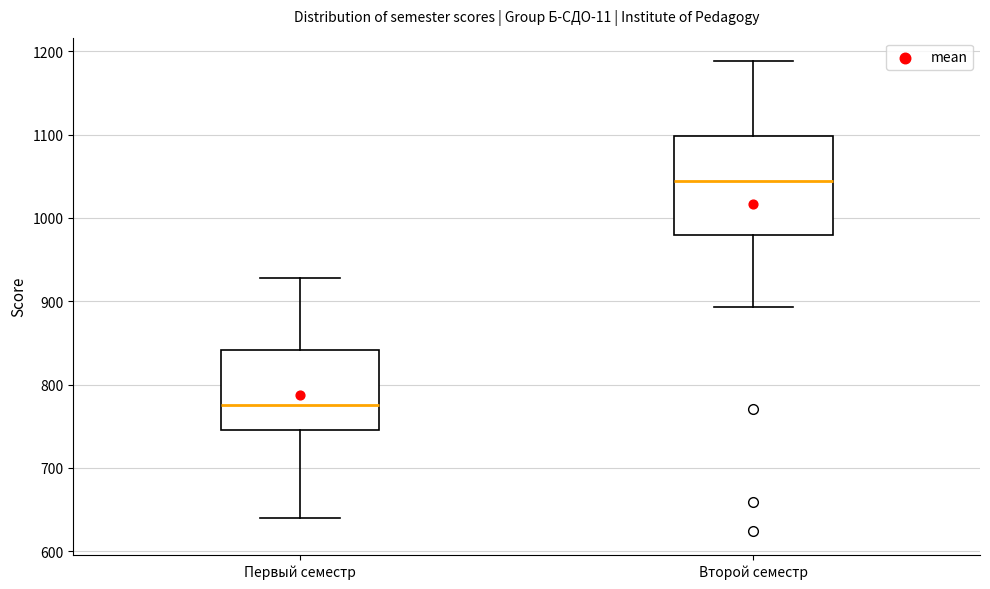

Which box has the highest median line?

Второй семестр